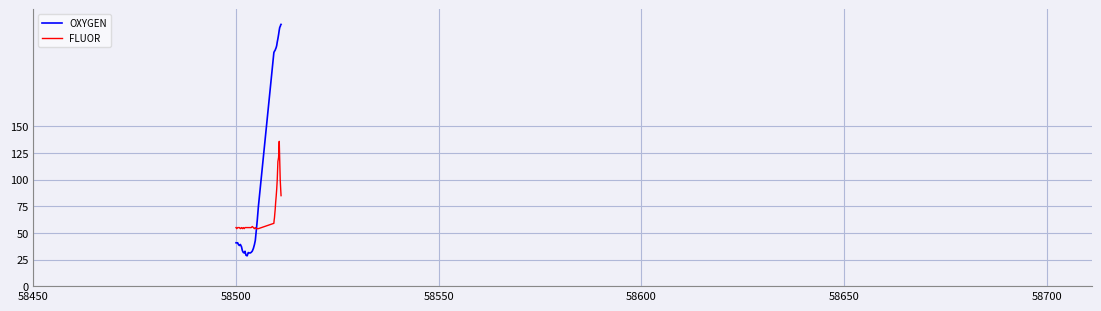

What is the greatest value displayed?

245.9